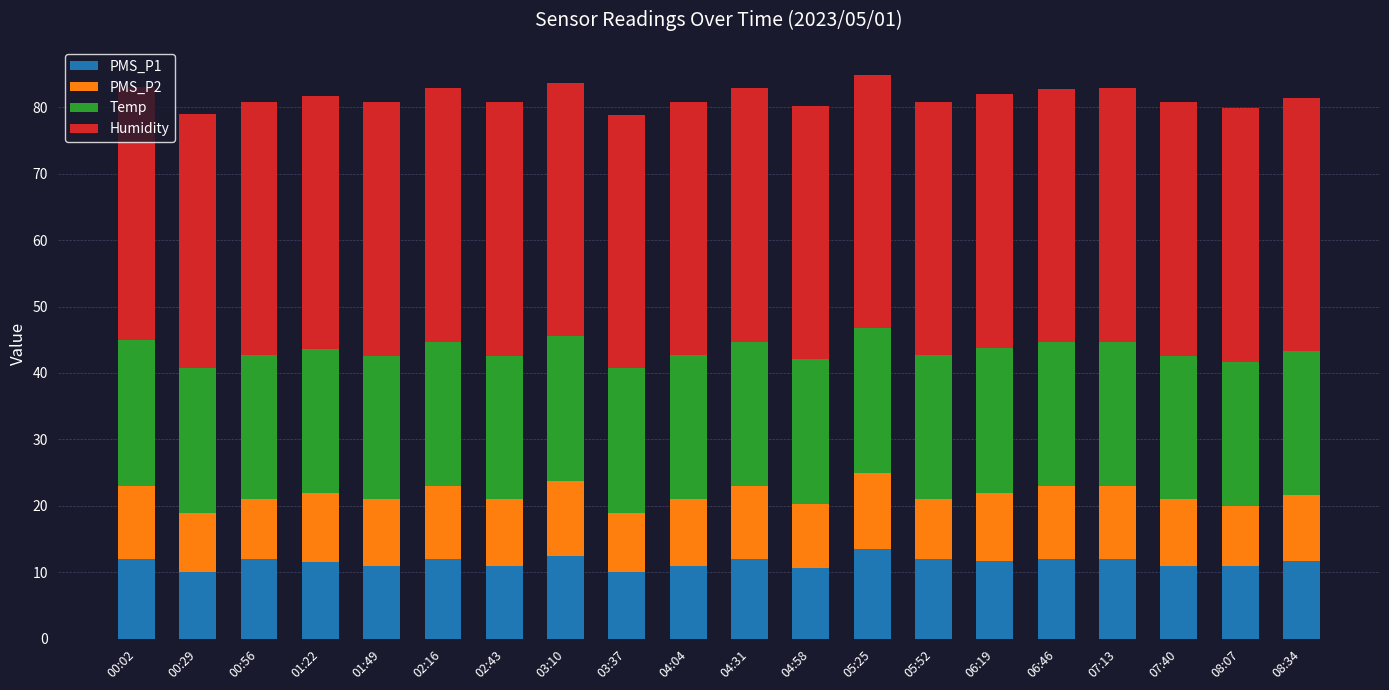

How many categories are shown in the chart?

20